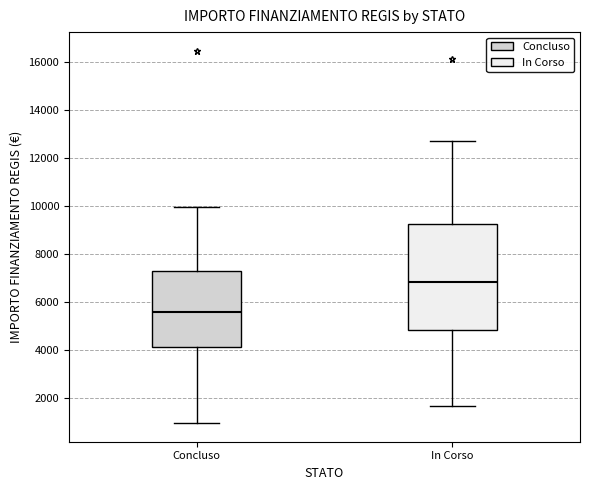

Reading left to right, transcribe this box plot: for each box, give where its median line is, the range the box spans, and where its two whiskers end, as read against the y-axis. The values are not printed on the chart, so give them approximately, as read against the axis.

Concluso: median 5600, box 4200 to 7200, whiskers 1000 to 10000
In Corso: median 6800, box 4800 to 9200, whiskers 1800 to 12600